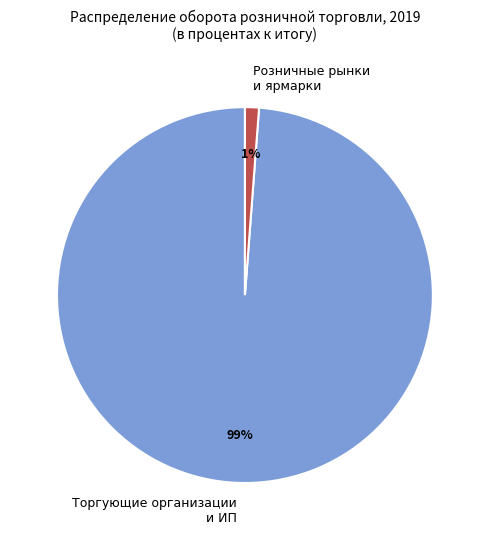

To the nearest percent, what is the average slice percentage?

50%